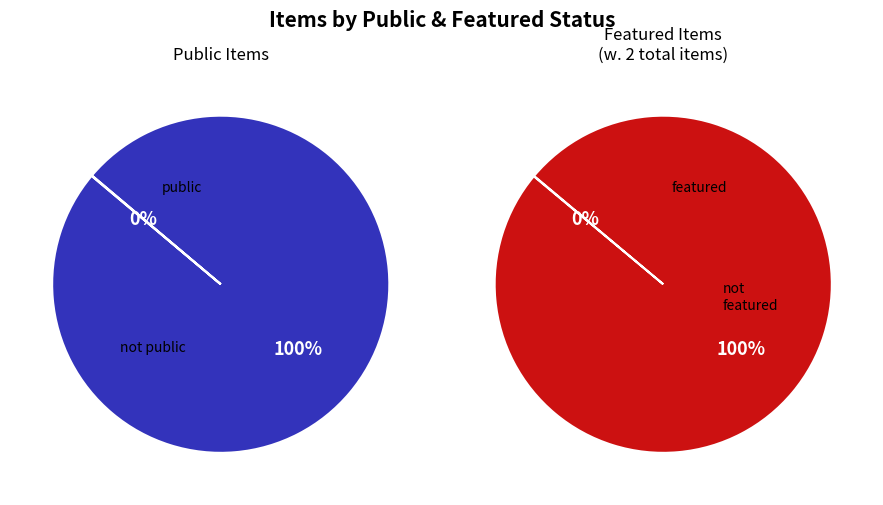

How many slices are in this pie chart?

2